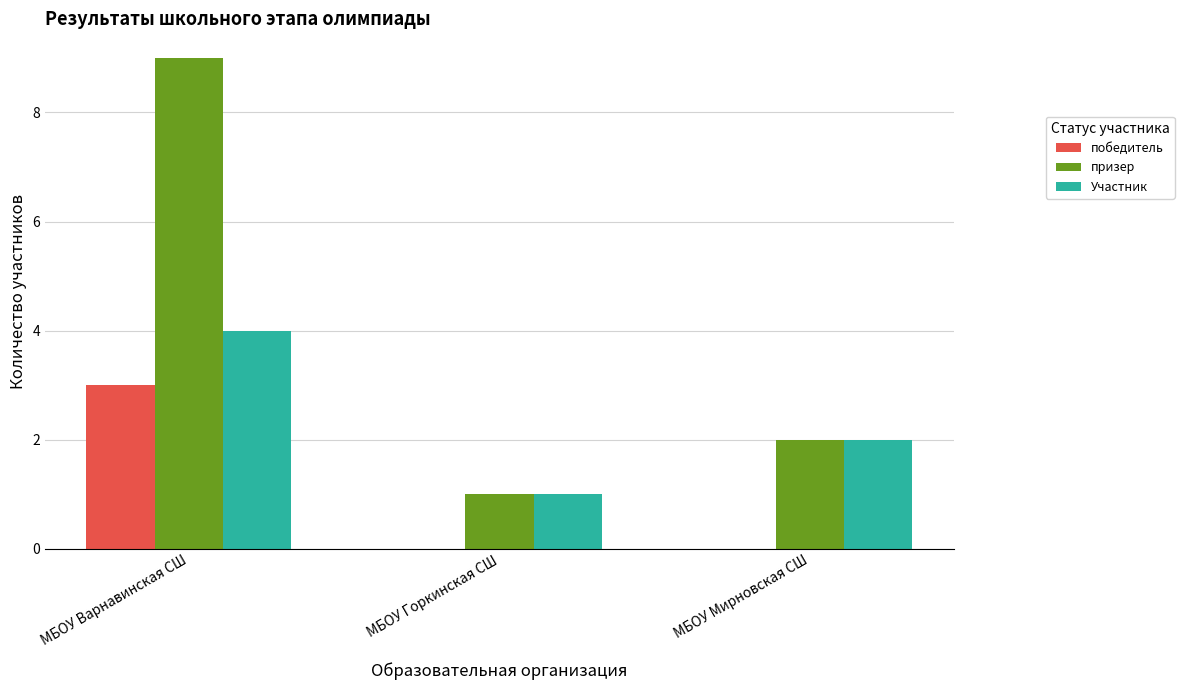

What is the average value of the призер series?

4